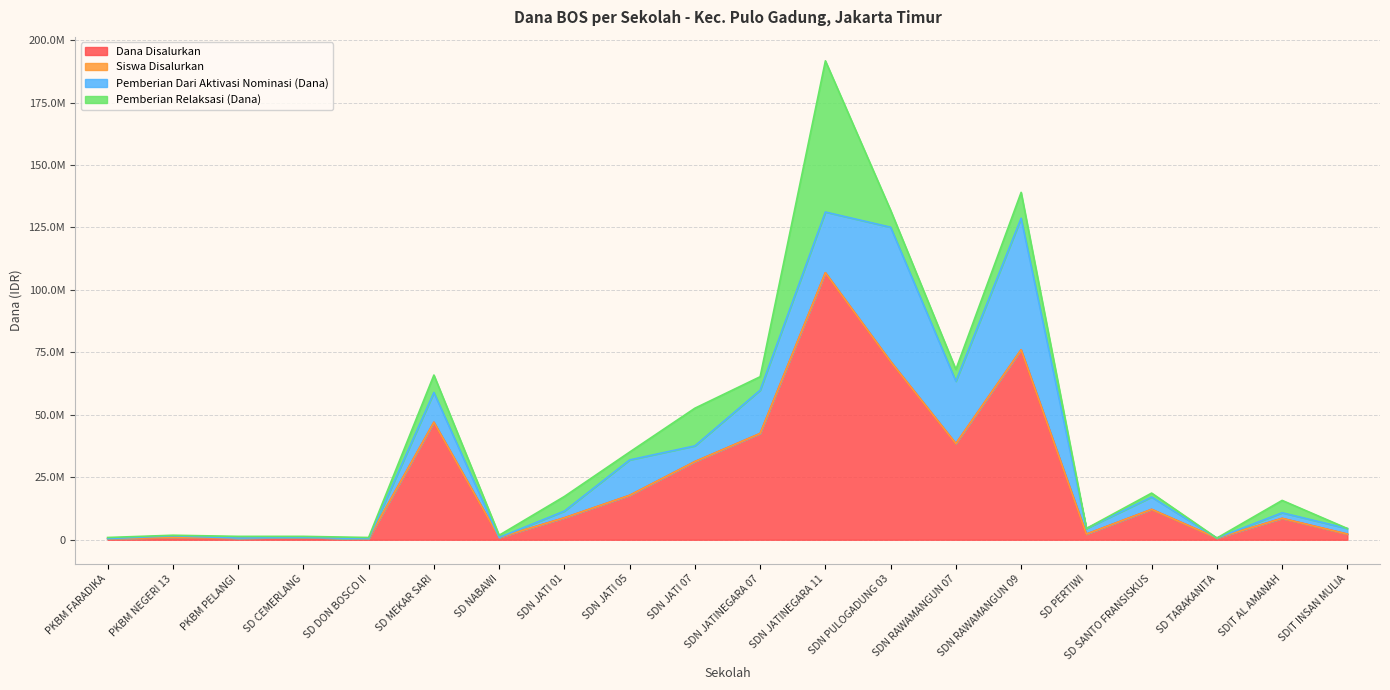

The value of Dana Disalurkan at PKBM NEGERI 13 is 900000. True or false?

True